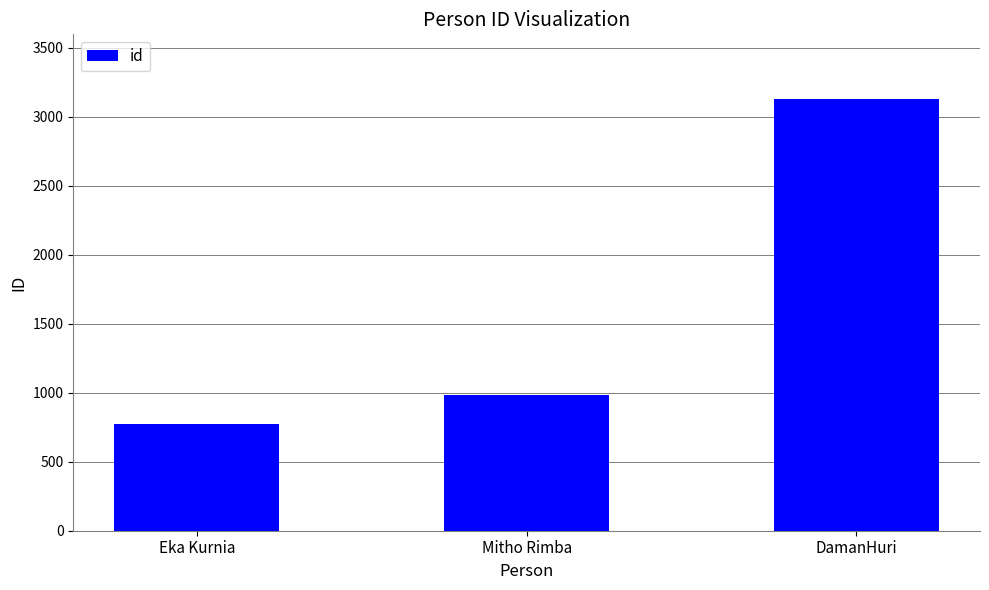

Is it true that the value at Eka Kurnia is 166?

False